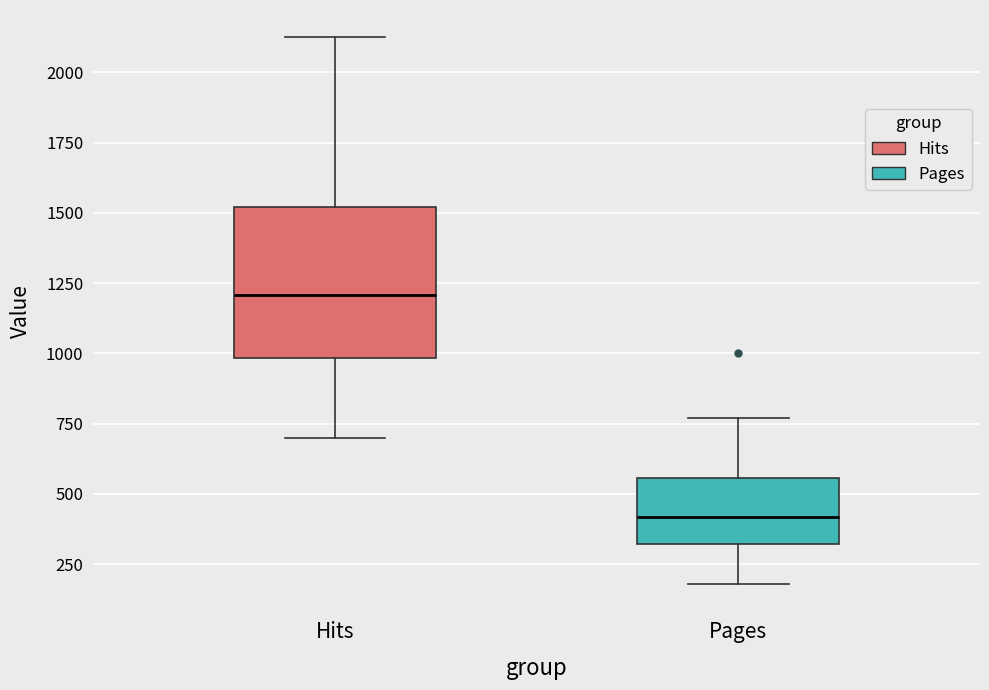

Comparing the boxes themselves (not the whiskers), which one is the tallest?

Hits